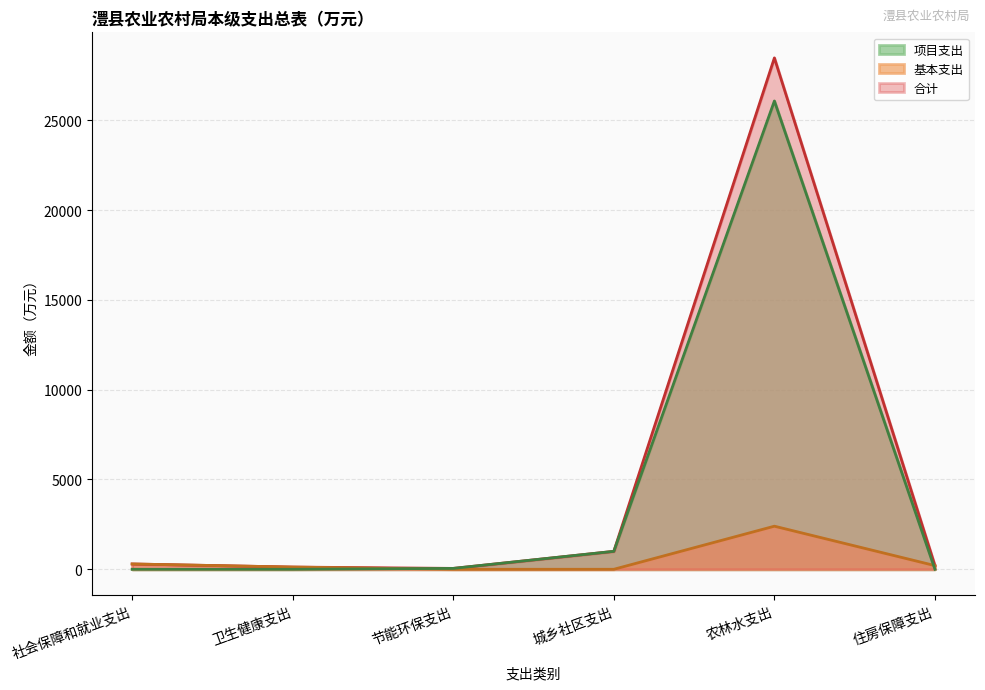

At which label does 基本支出 reach its peak?

农林水支出